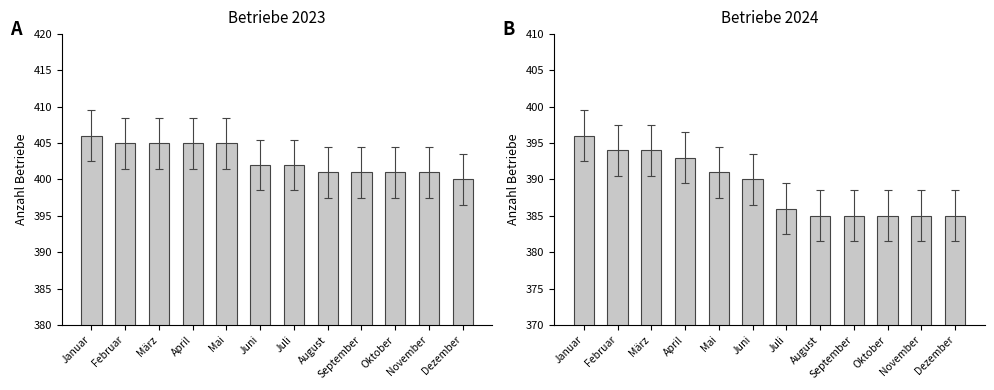

At which label is Betriebe 2024 closest to 390?

Juni